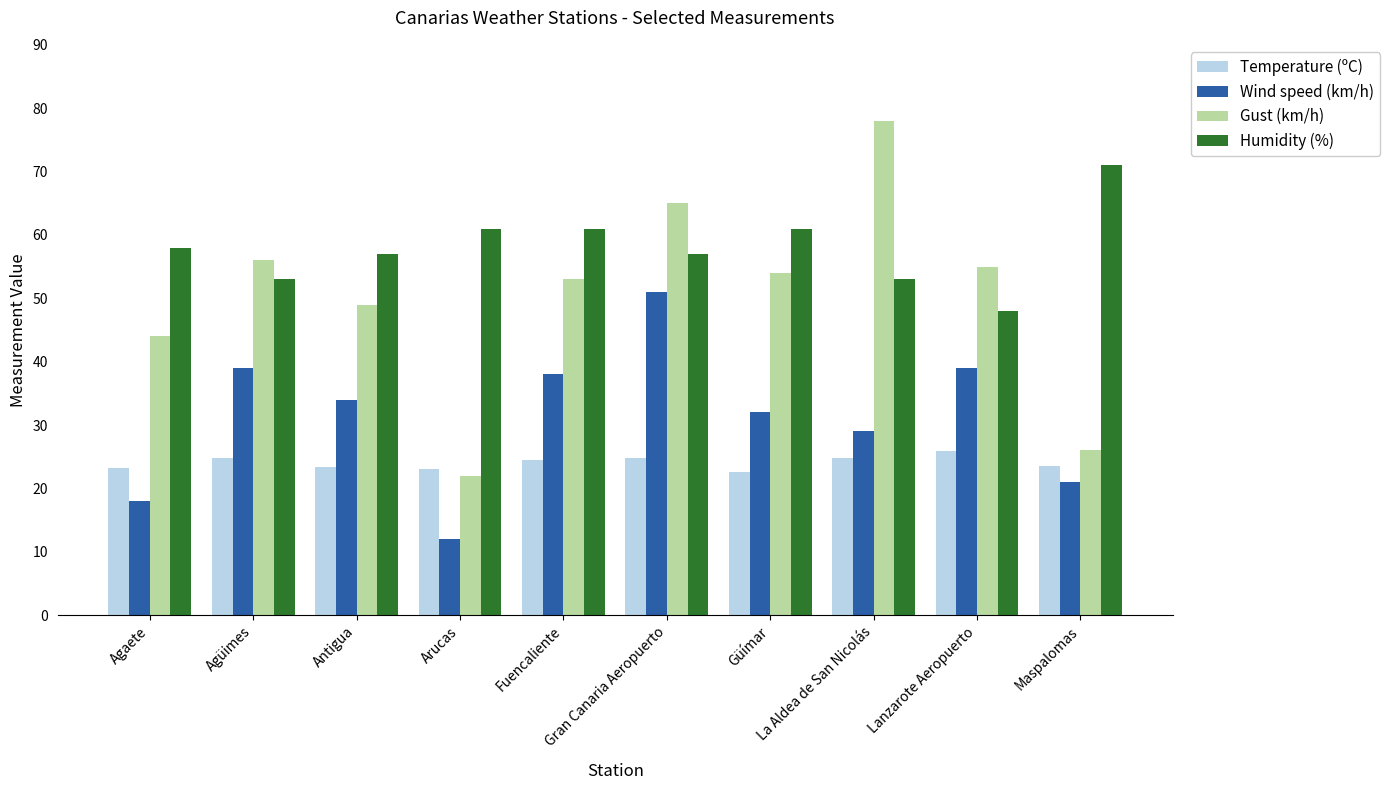

How many bars are there in each group?

4